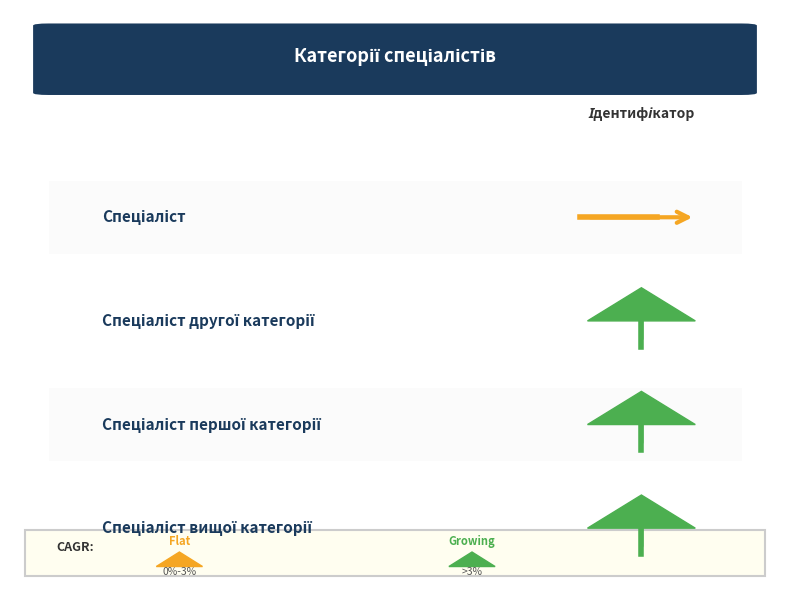

How many categories are shown in the chart?

4